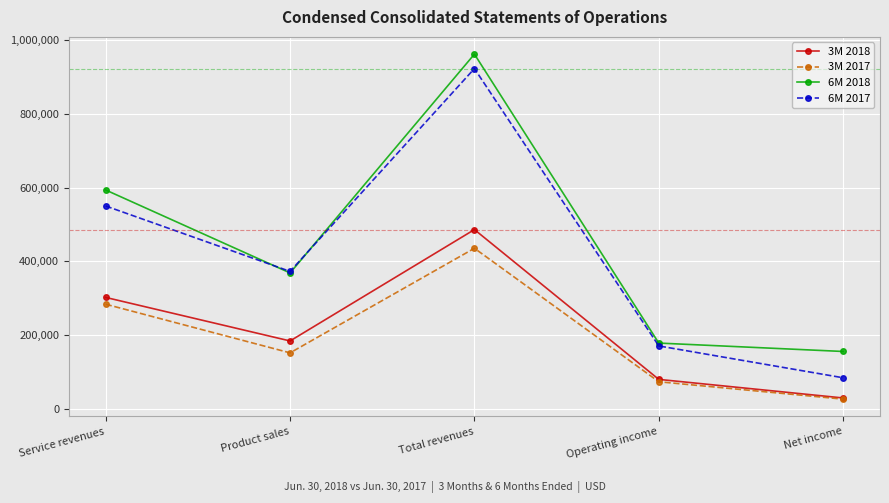

What is the difference between the highest and lowest values at Product sales?

220968